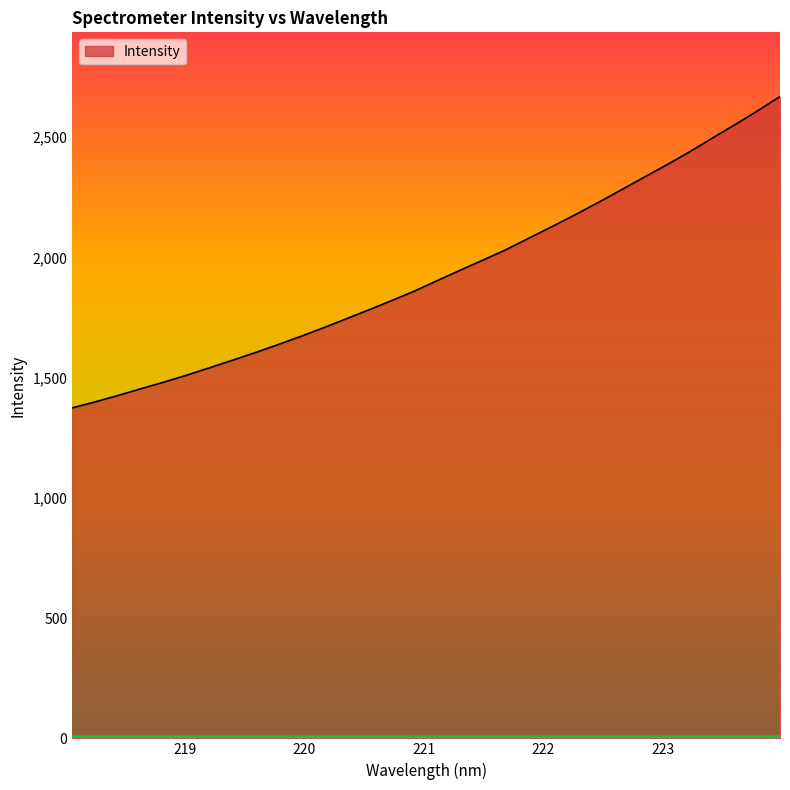

How many lines are shown in the chart?

1